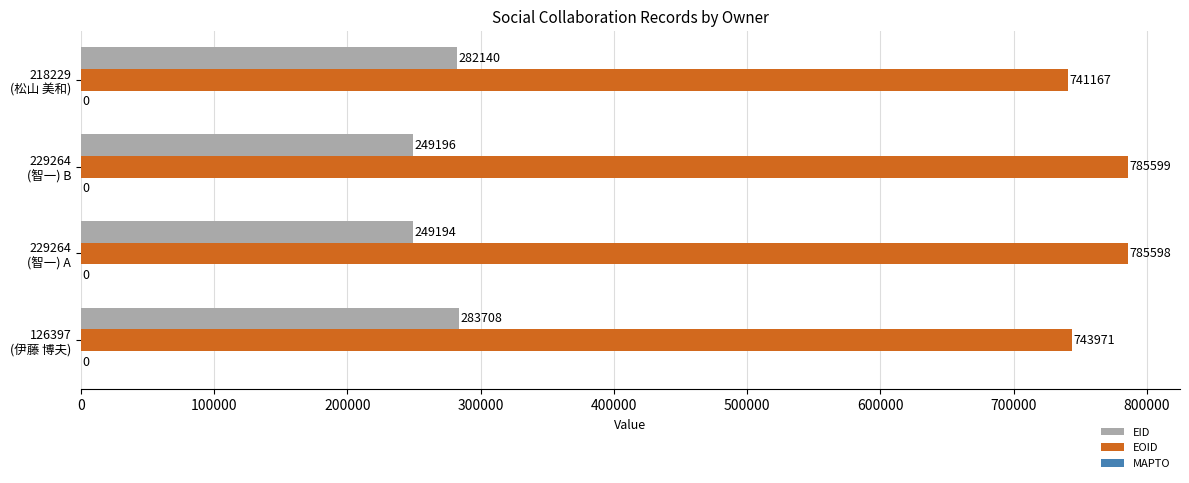

What is the minimum value shown in the chart?

249194